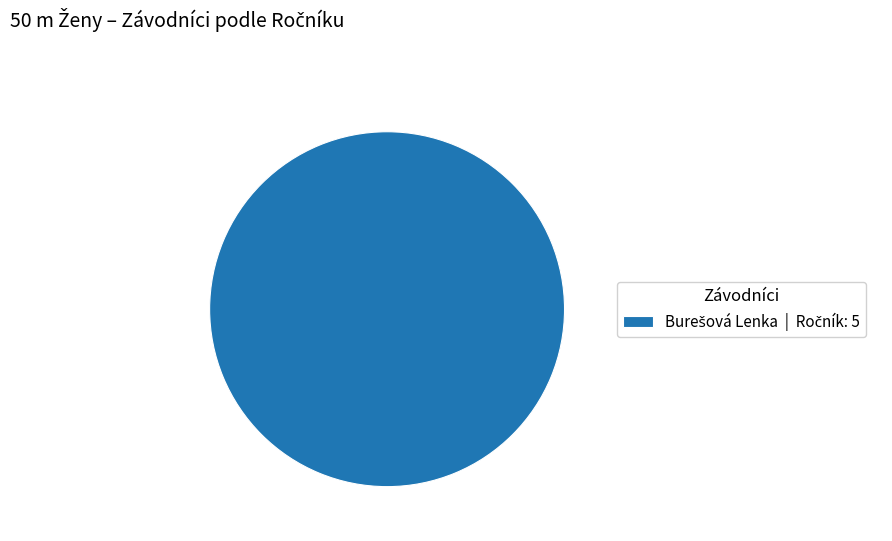

How many segments does this pie chart have?

1